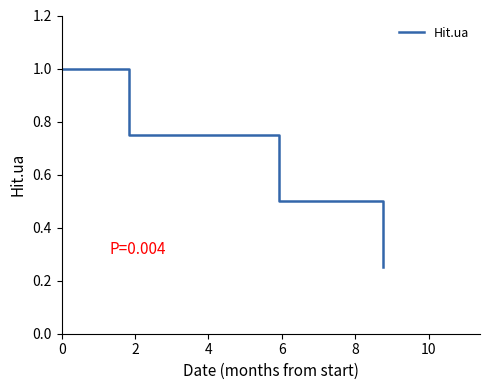

How many lines are shown in the chart?

1